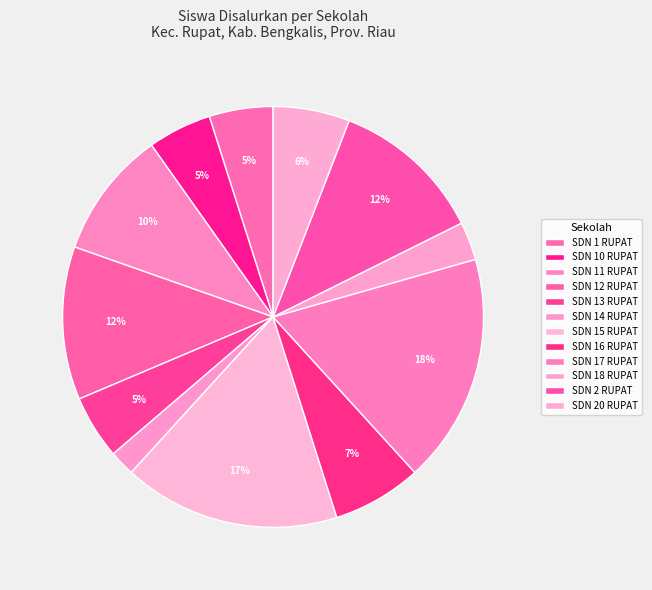

Count the number of slices in the pie.

12